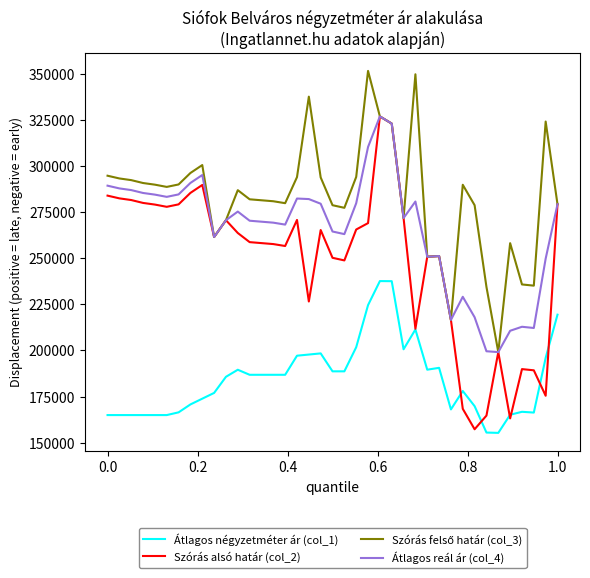

What is the maximum value for Átlagos reál ár (col_4)?

326952